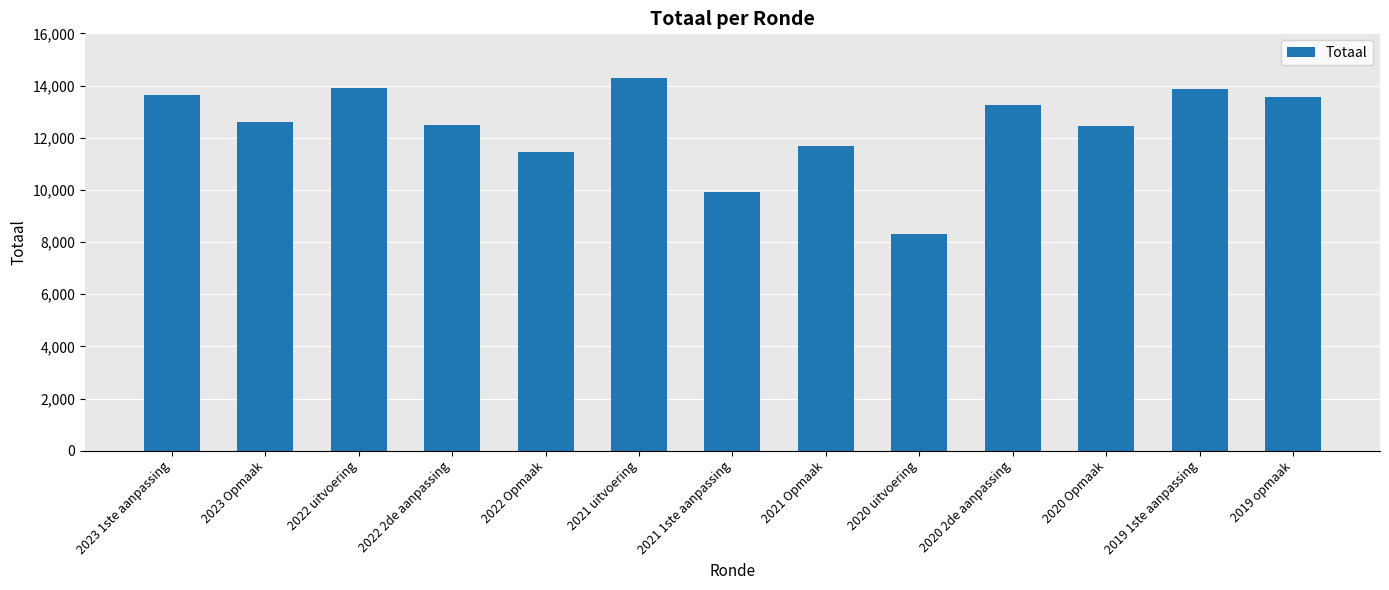

Which has a higher value, 2023 Opmaak or 2023 1ste aanpassing?

2023 1ste aanpassing